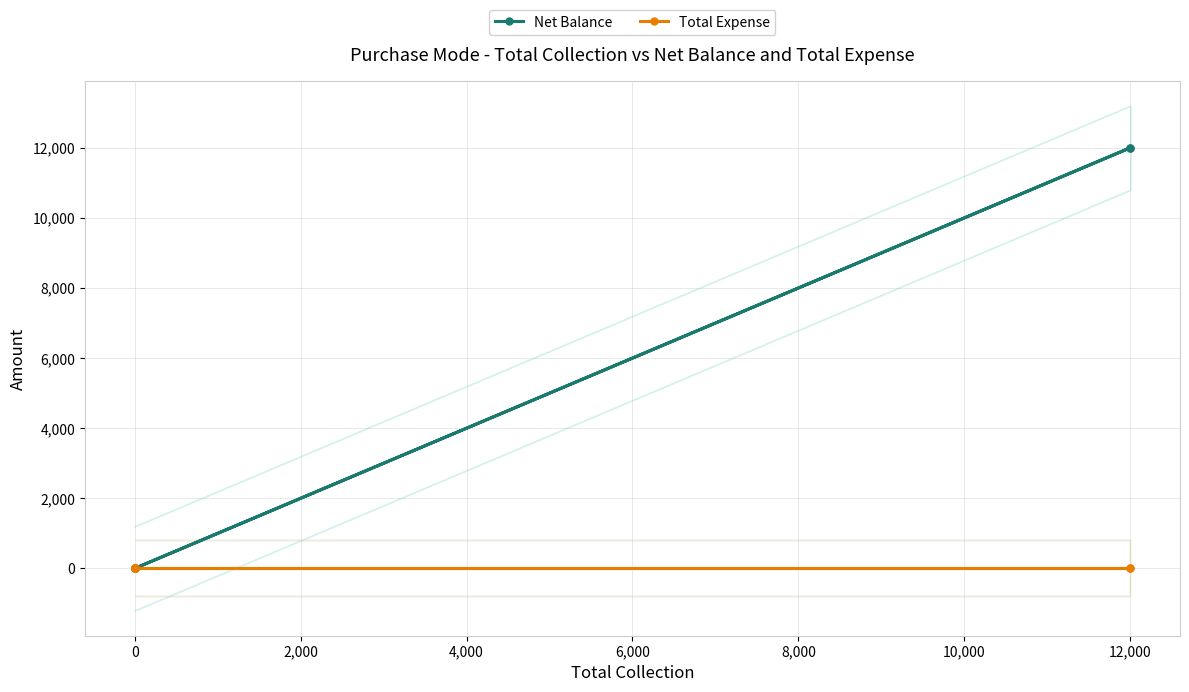

What is the difference between the second highest and second lowest values in the Net Balance series?

12000